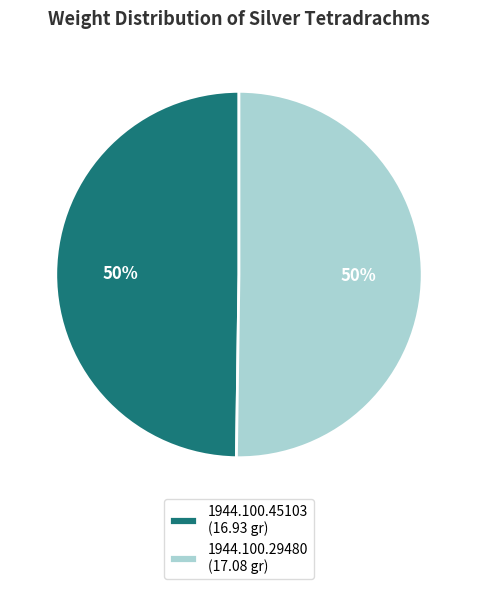

What is the ratio of the value at 1944.100.45103 (16.93 gr) to the value at 1944.100.29480 (17.08 gr)?

1.0